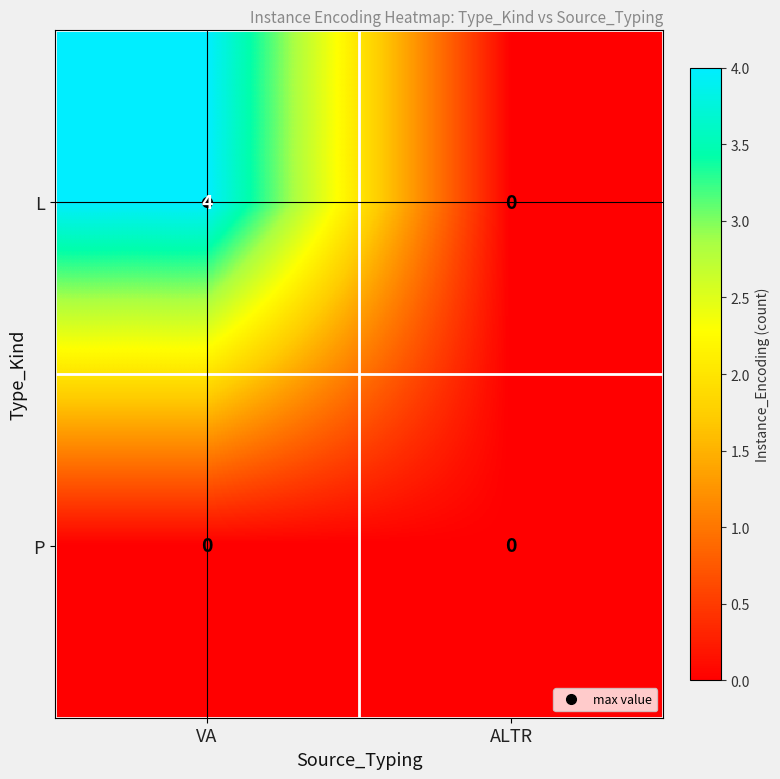

Which series has the widest spread of values?

L